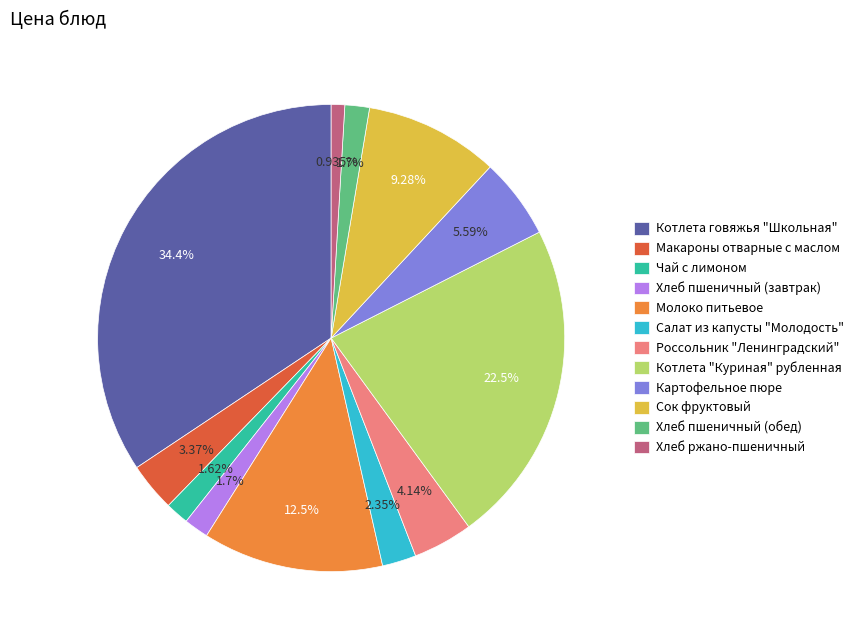

How many slices are in this pie chart?

12